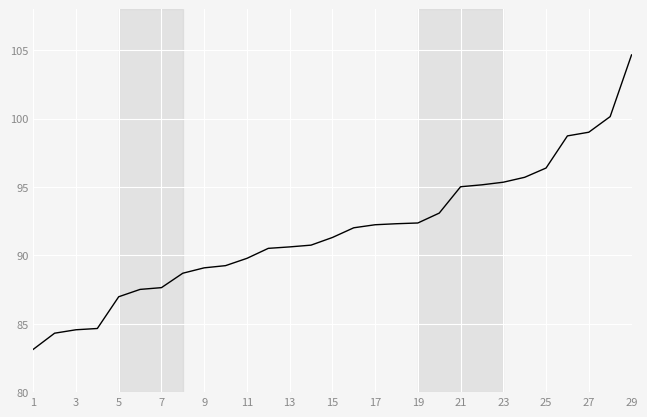

What is the difference between the maximum and minimum values?

21.5